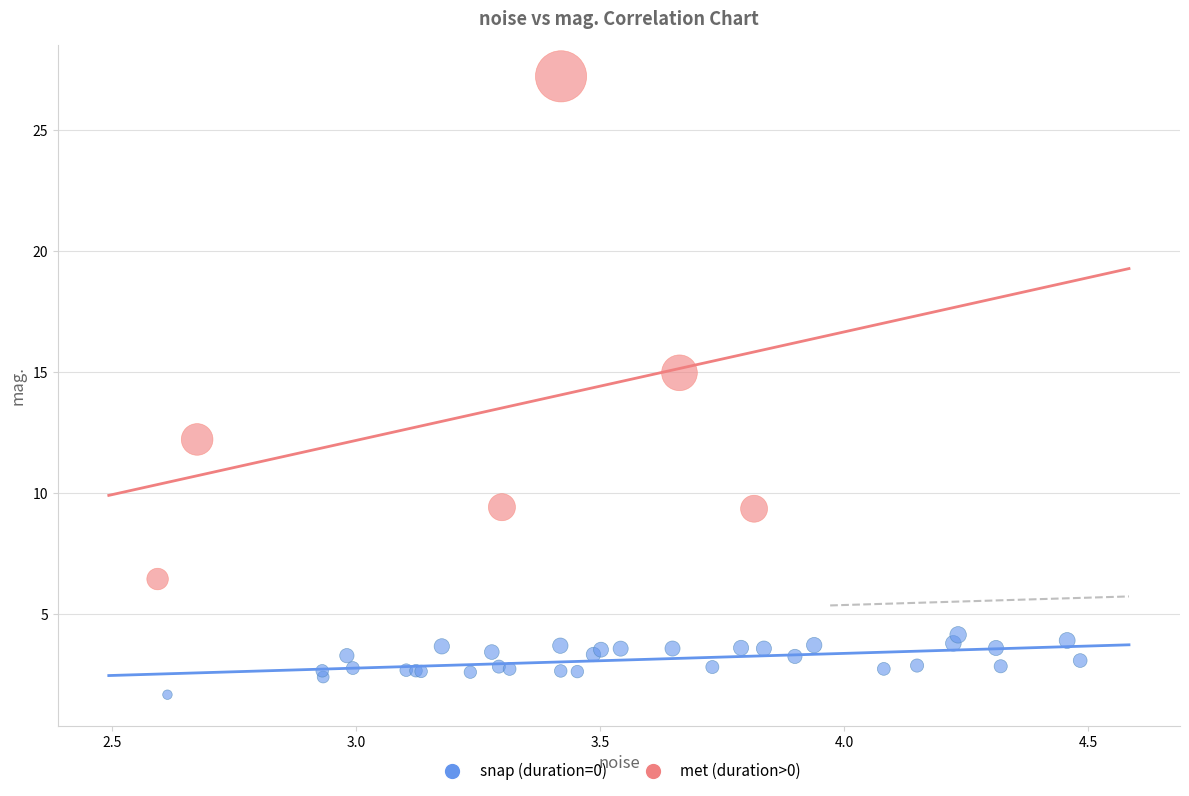

What are all the series names shown in the legend?

snap (duration=0), met (duration>0)